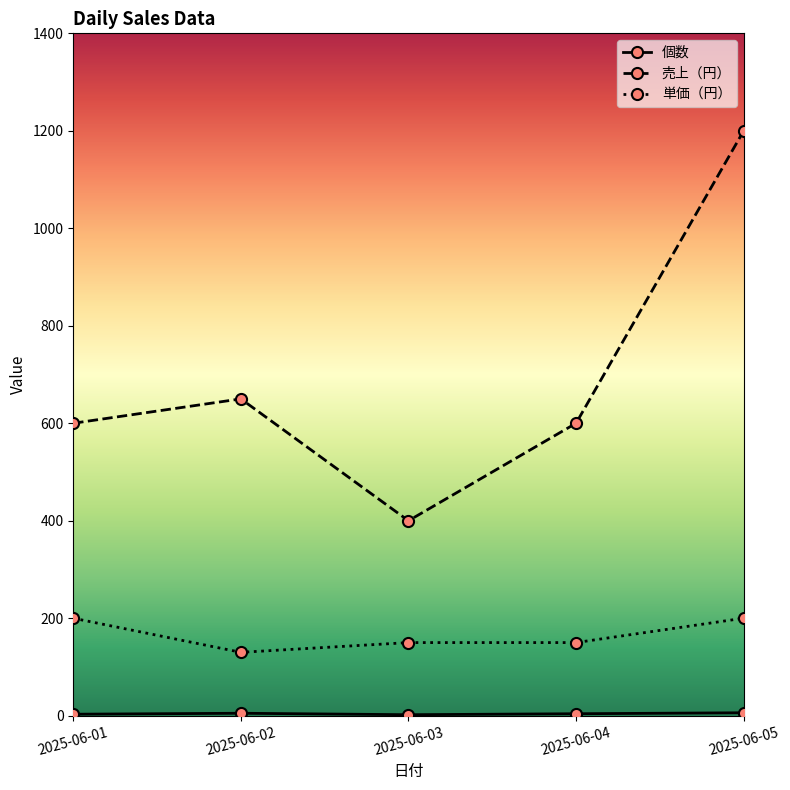

At which label is 売上（円） closest to 800?

2025-06-02